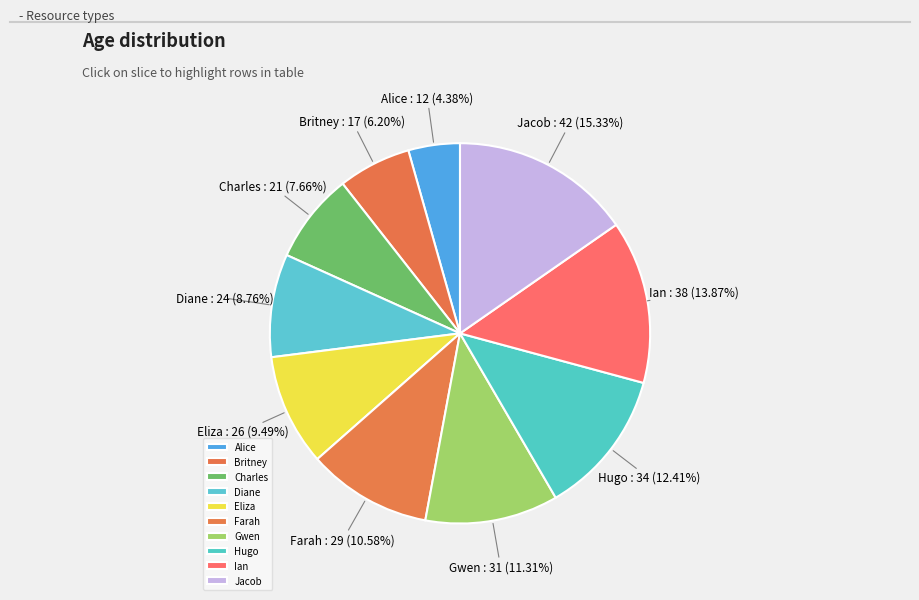

True or false: Gwen accounts for 11% of the total.

True